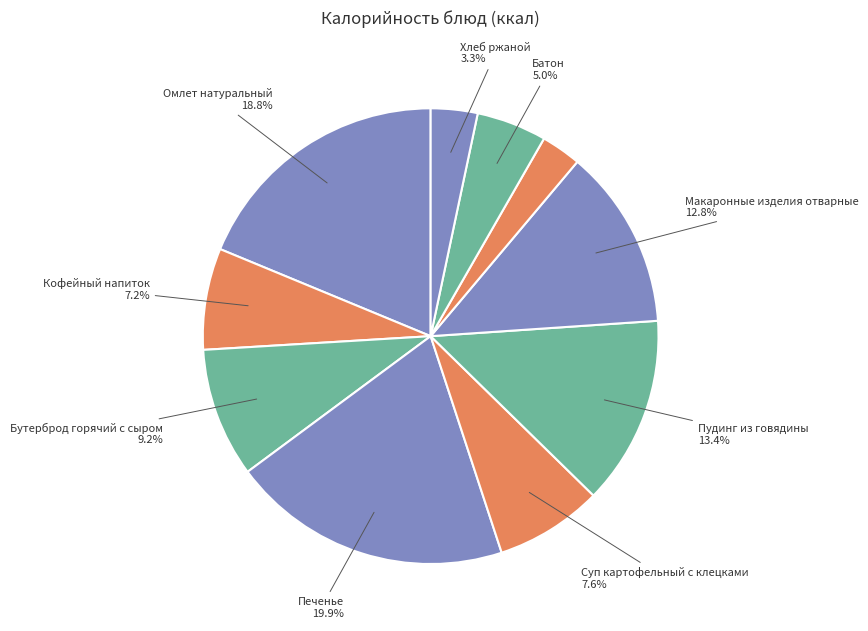

Which category has the smallest portion of the pie?

Чай с сахаром